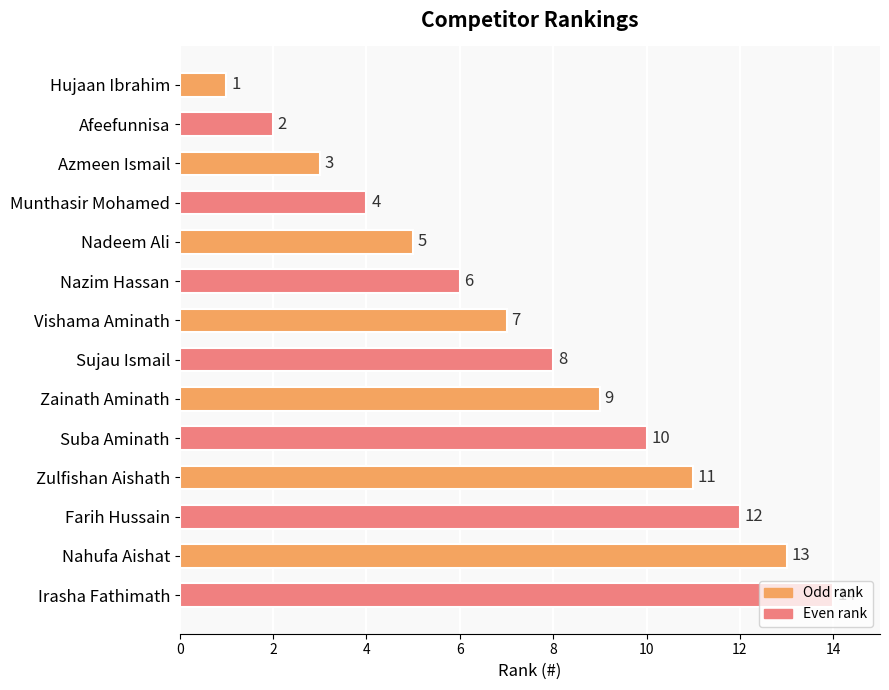

What is the ratio of the value at Sujau Ismail to the value at Azmeen Ismail?

2.7